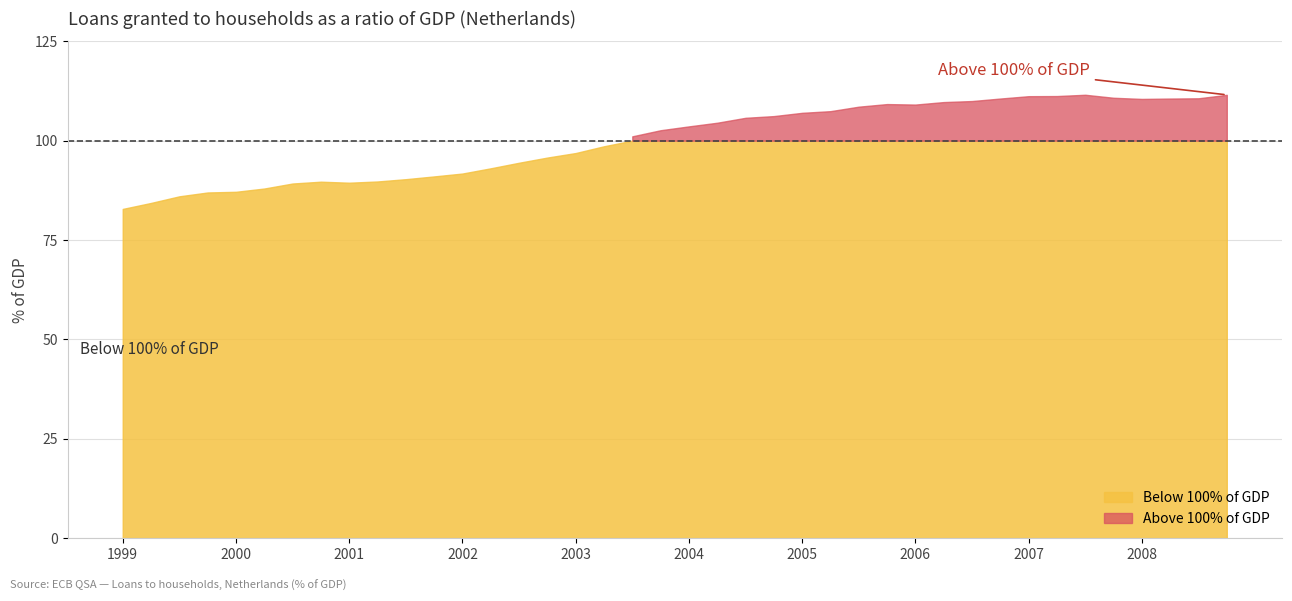

What is the change in value from 2000-Q4 to 2003-Q4?

+12.9